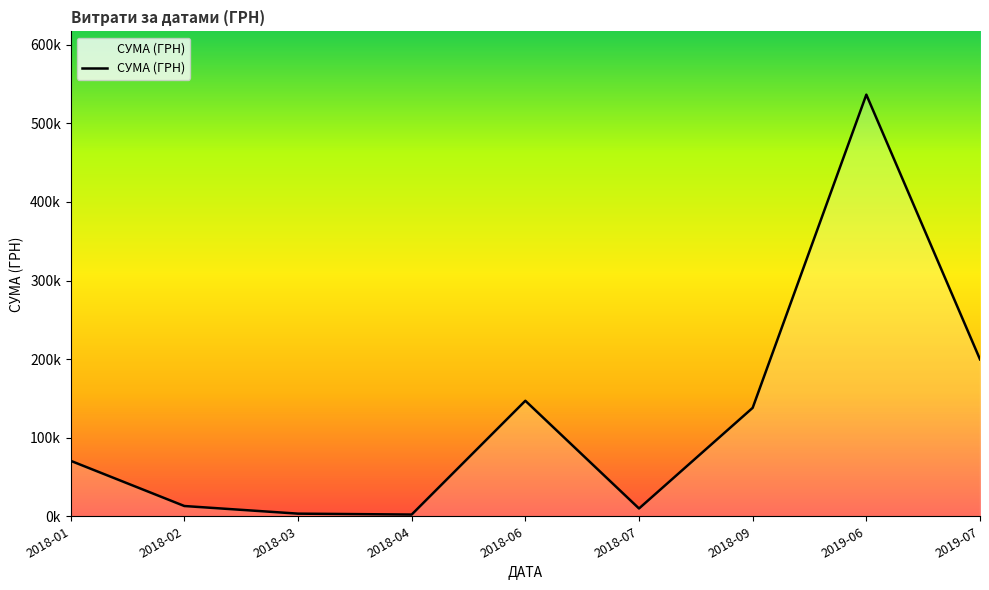

Does the chart have visible grid lines?

No